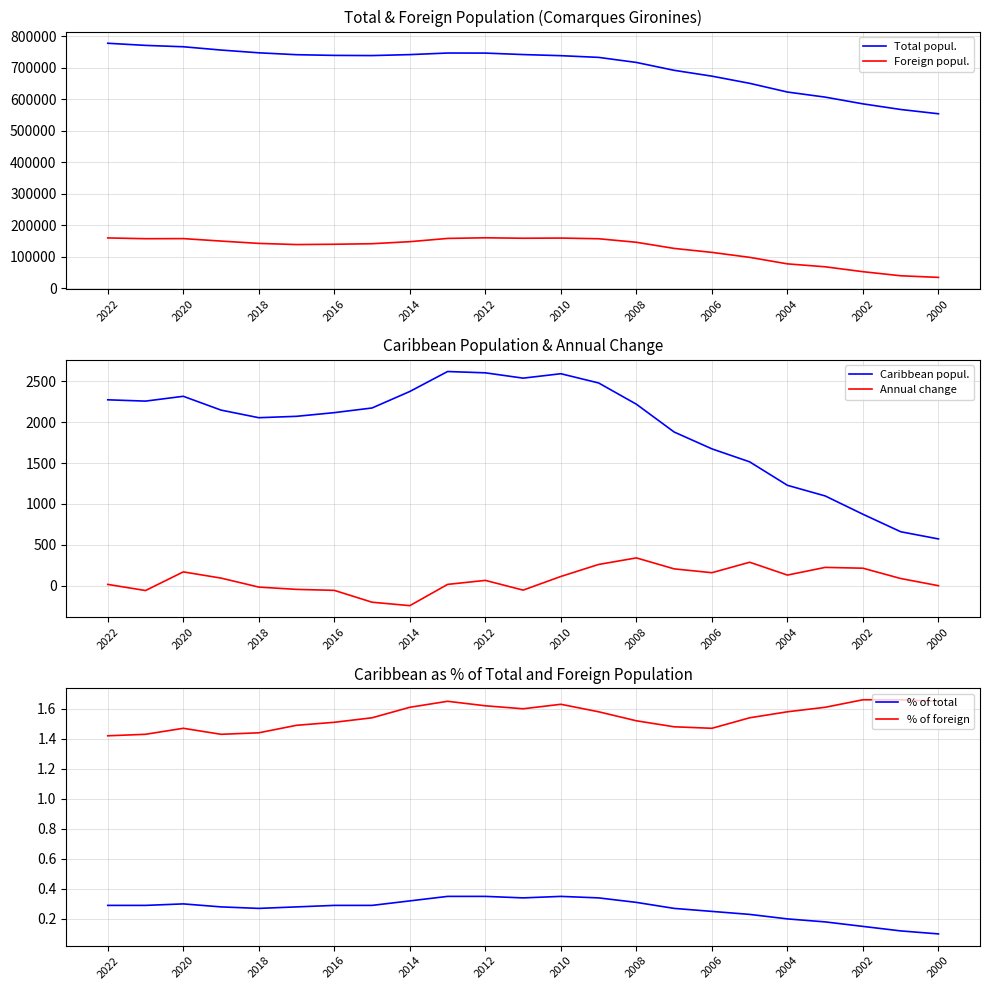

True or false: Foreign popul. and Total popul. intersect in this chart.

False